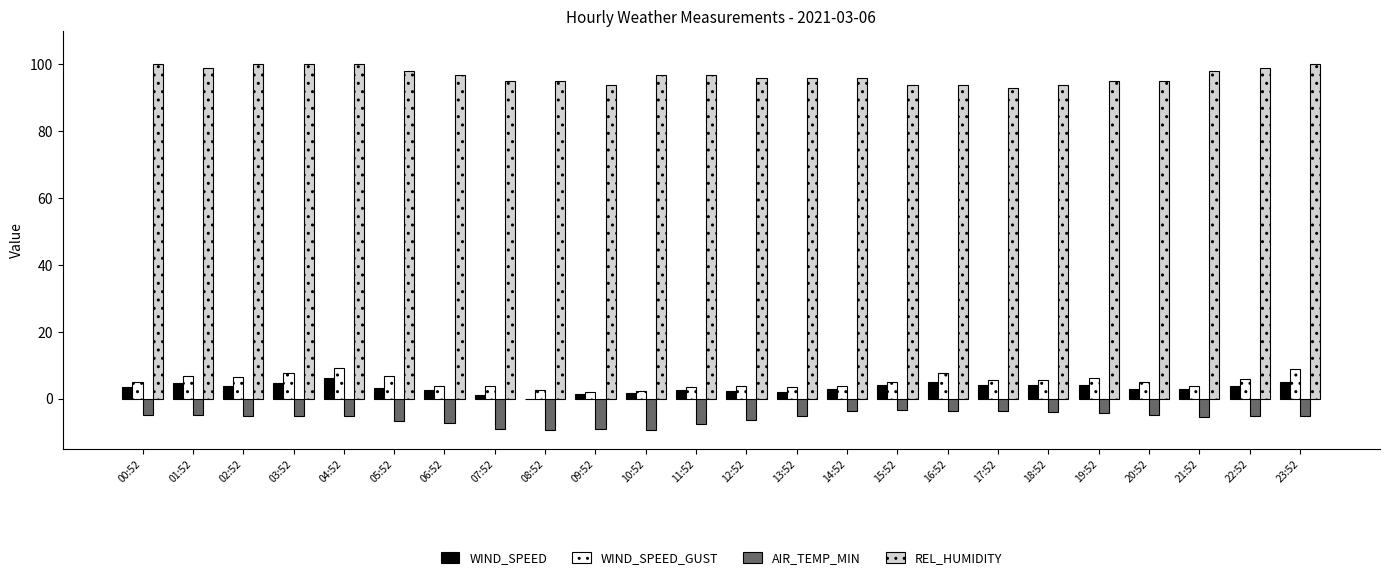

What is the sum of the WIND_SPEED values at 00:52 and 21:52?

6.3